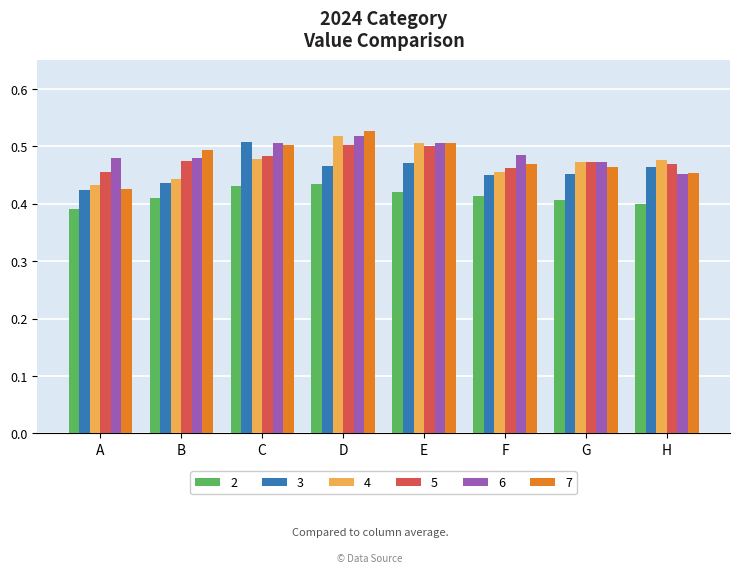

How many series are shown in this chart?

6